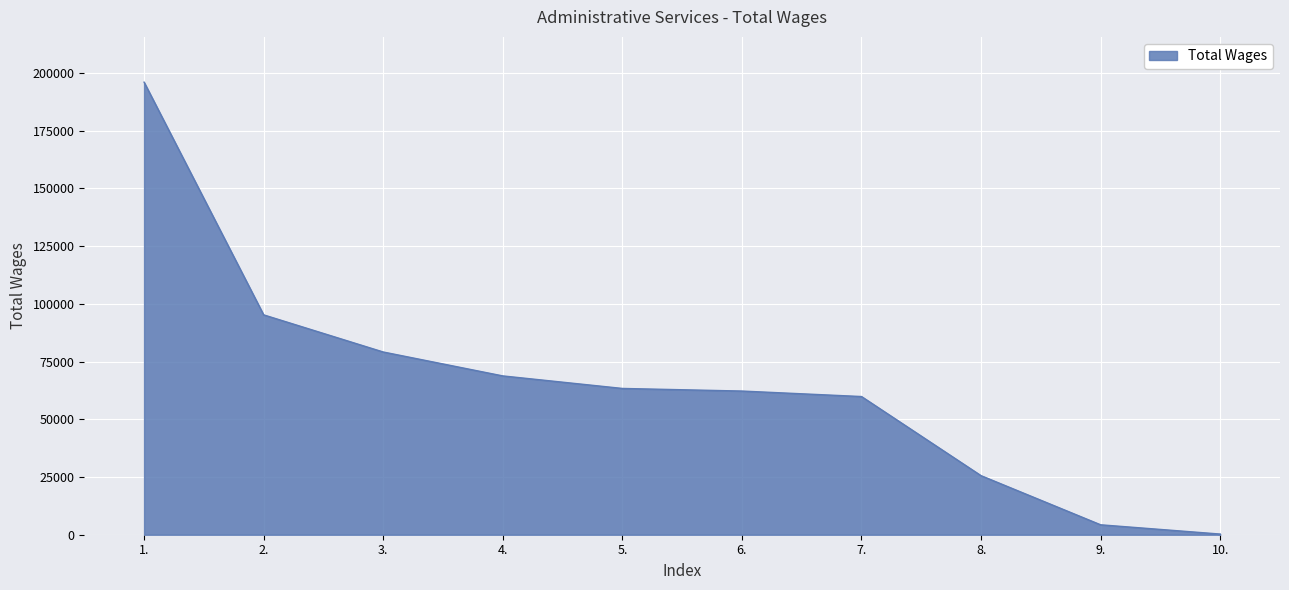

Approximately how many times larger is the value at 7. compared to 6.?

1.0